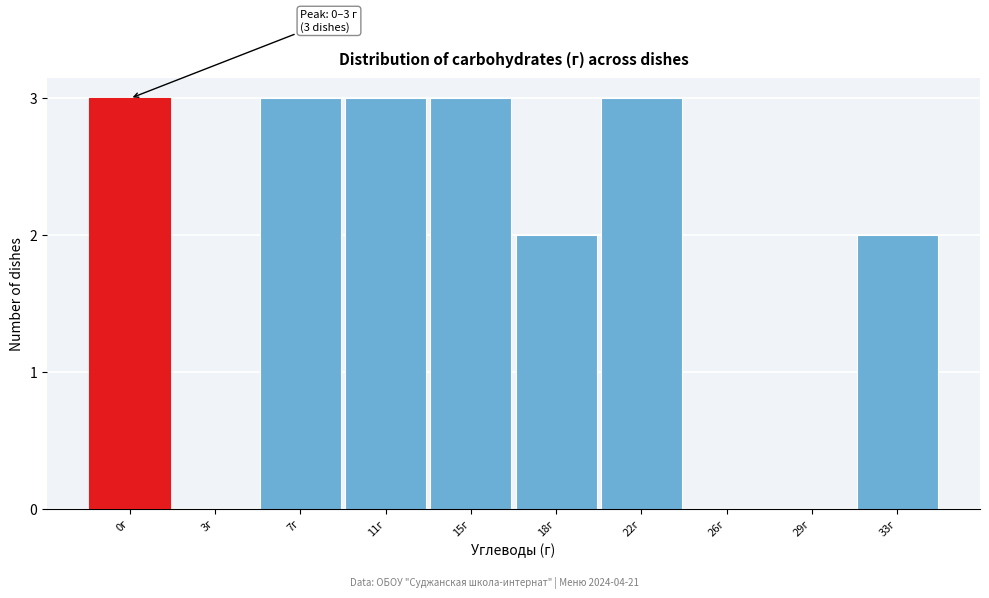

Reading left to right, list all the values displayed in this chart.

0г=3	3г=0	7г=3	11г=3	15г=3	18г=2	22г=3	26г=0	29г=0	33г=2